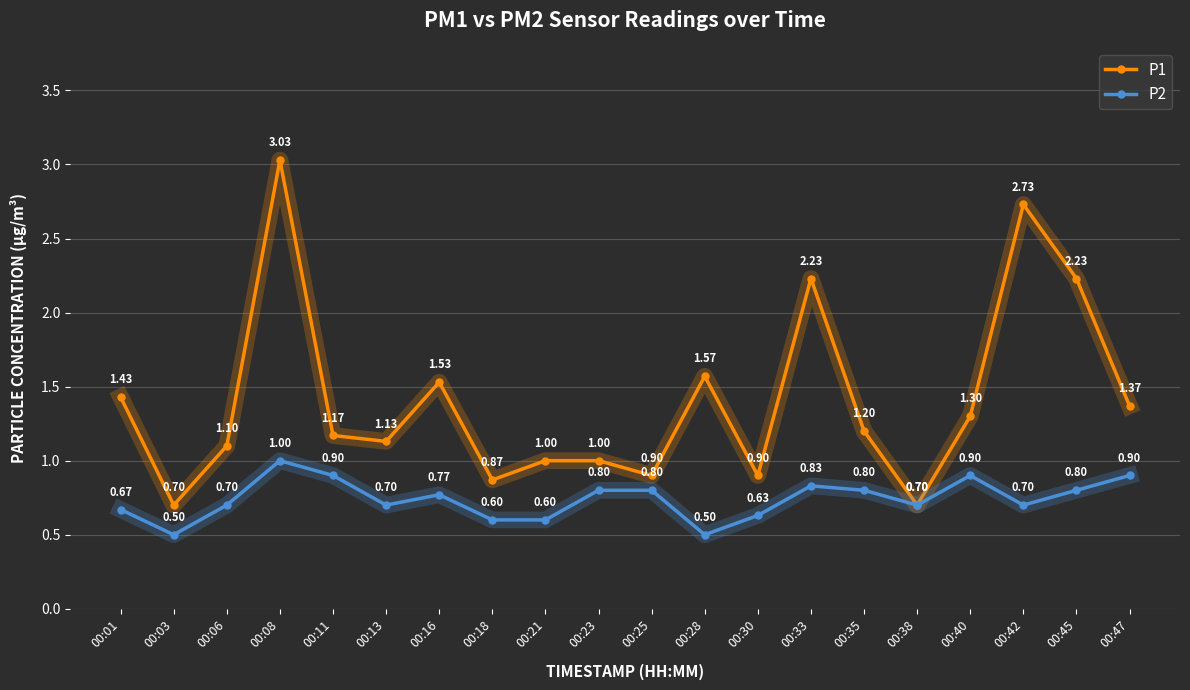

Is this an area chart (filled region under the line)?

No